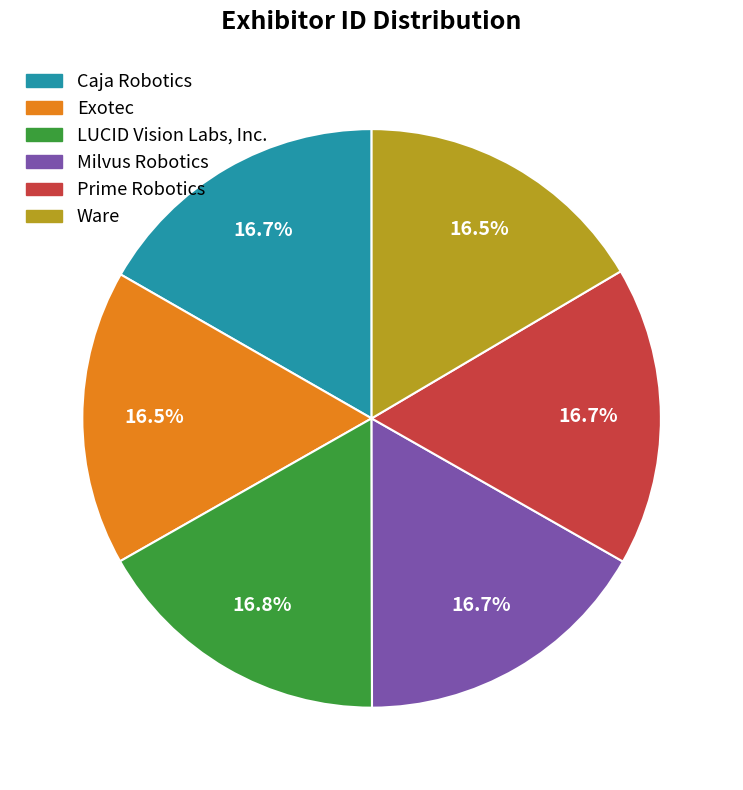

Is there any slice that represents more than half of the pie?

No